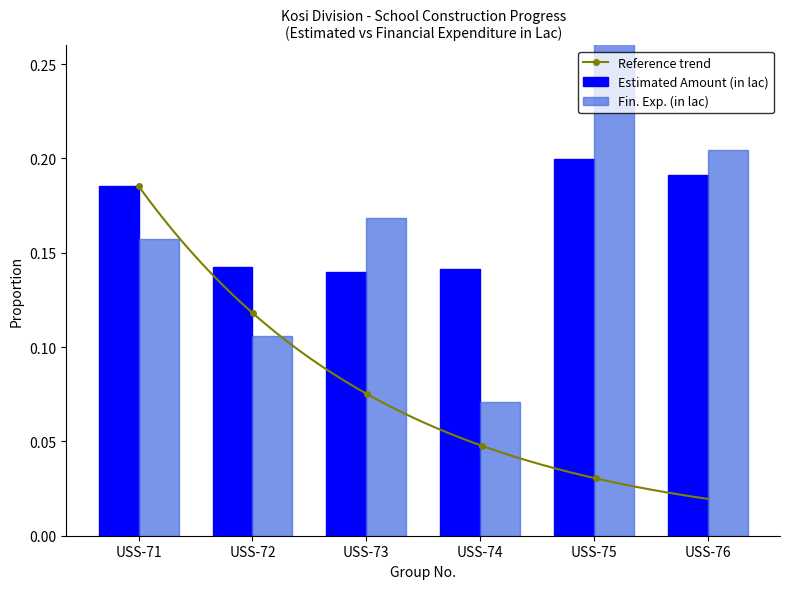

What is the sum of the Fin. Exp. (in lac) values at USS-76 and USS-75?

0.5